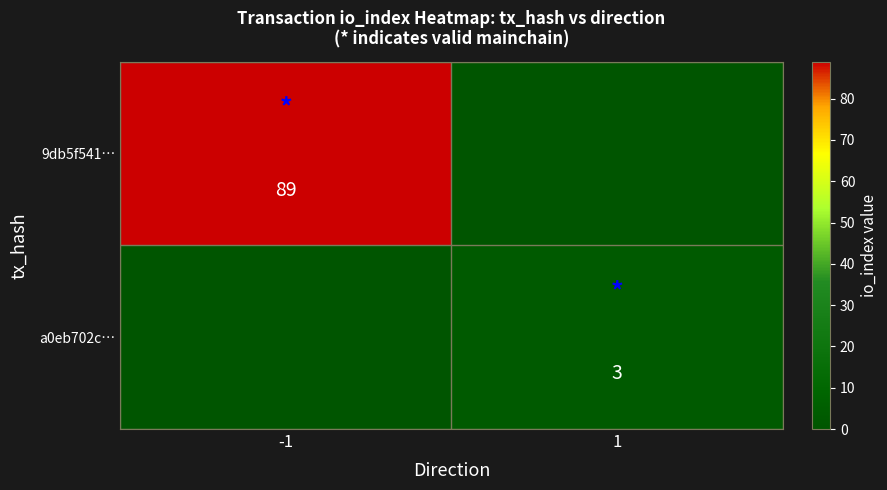

What is the minimum value shown in the chart?

3.0